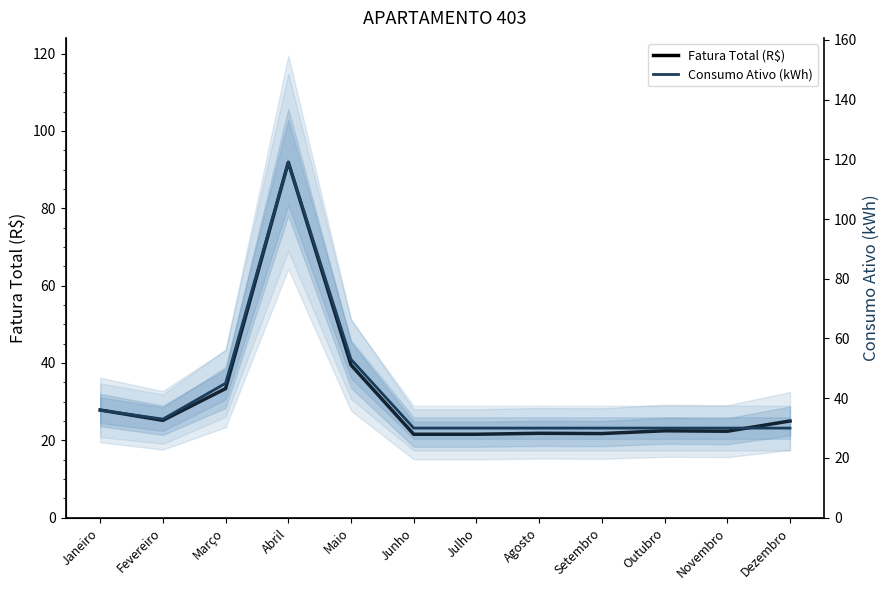

What is the difference between the Fatura Total (R$) values at Julho and Setembro?

0.2